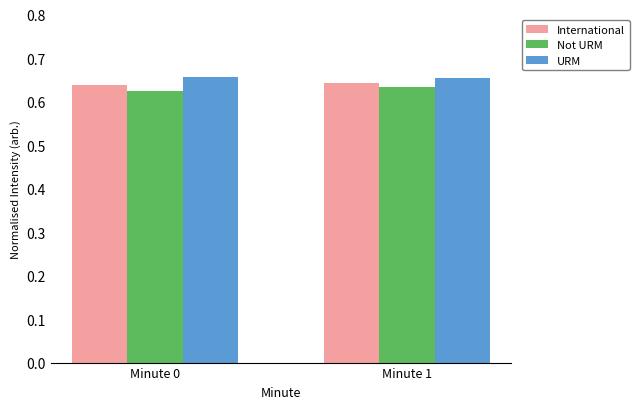

True or false: Not URM has a value of 0.3 at Minute 0.

False